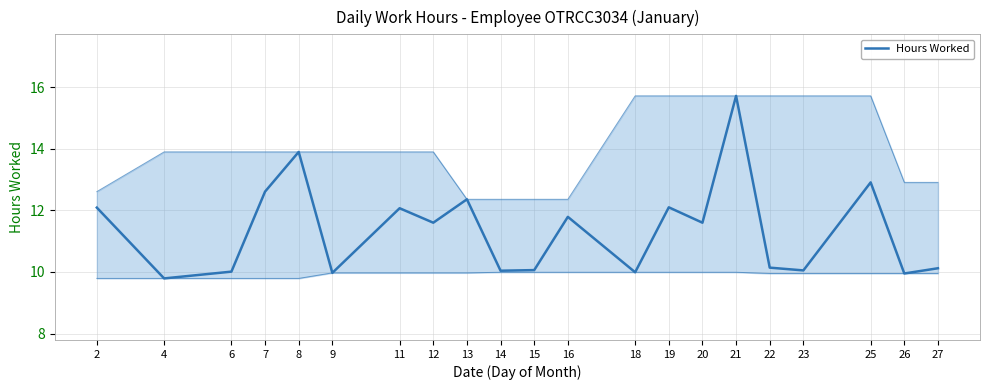

The chart shows a value of 13.9 at 8. True or false?

True